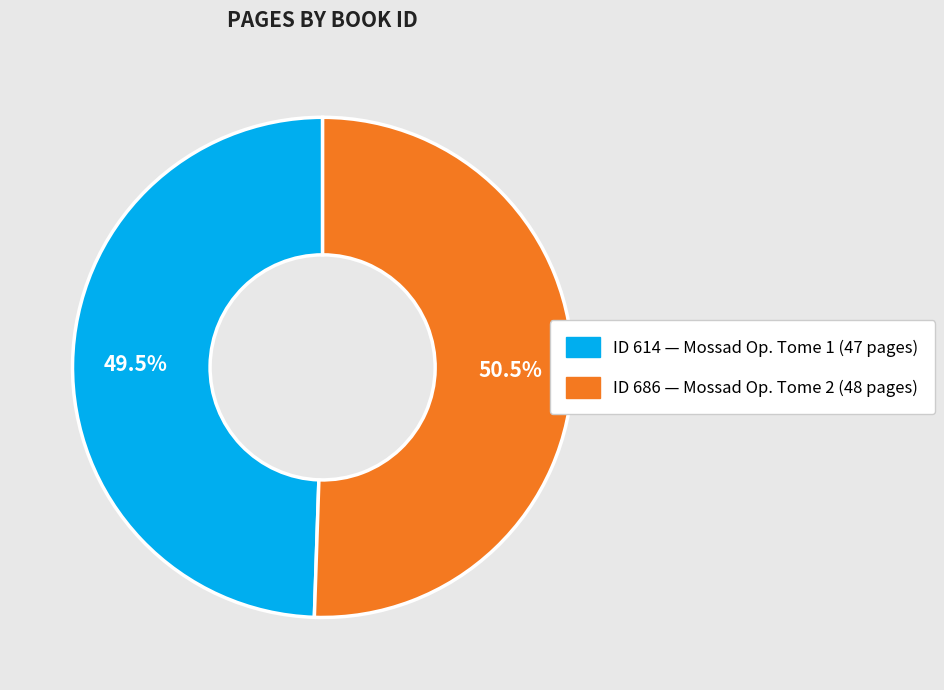

Is there any slice that represents more than half of the pie?

Yes